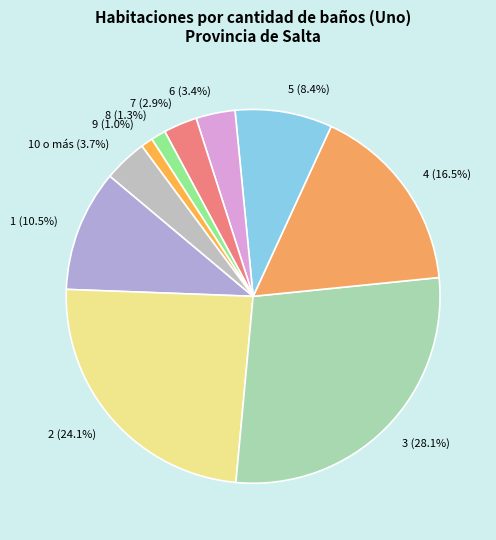

What percentage is NOT represented by 6?

96.6%